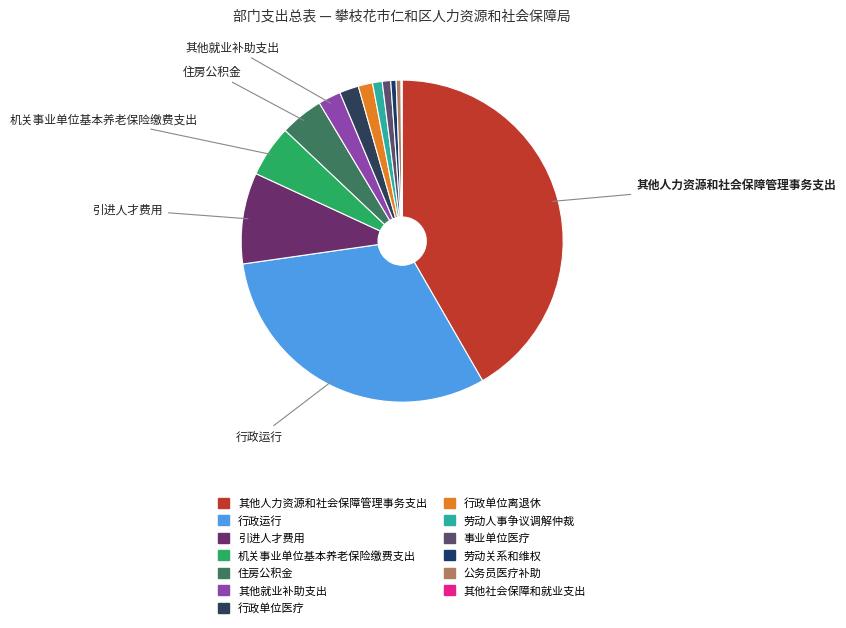

How many segments does this pie chart have?

13